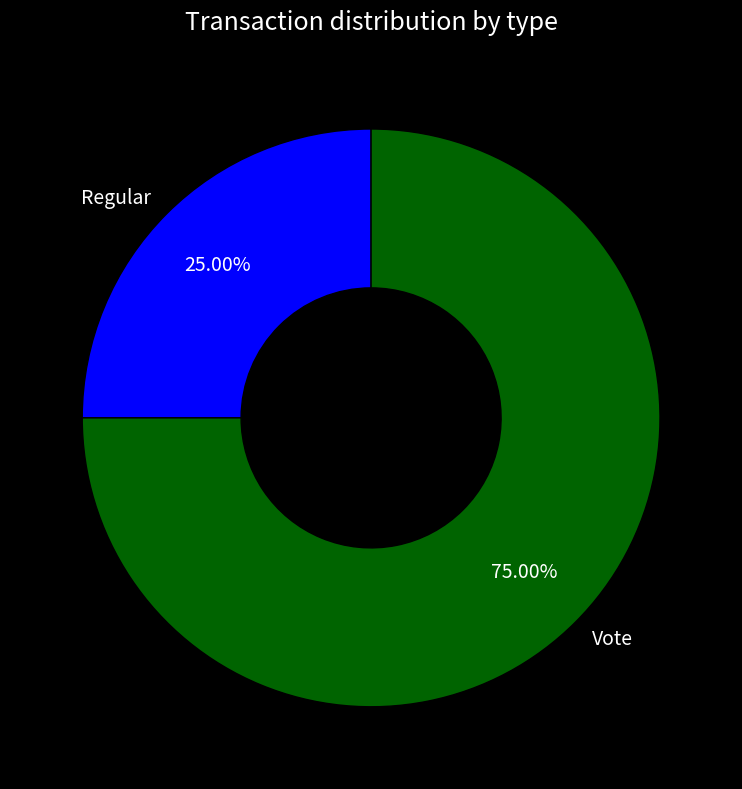

True or false: Regular accounts for 34% of the total.

False